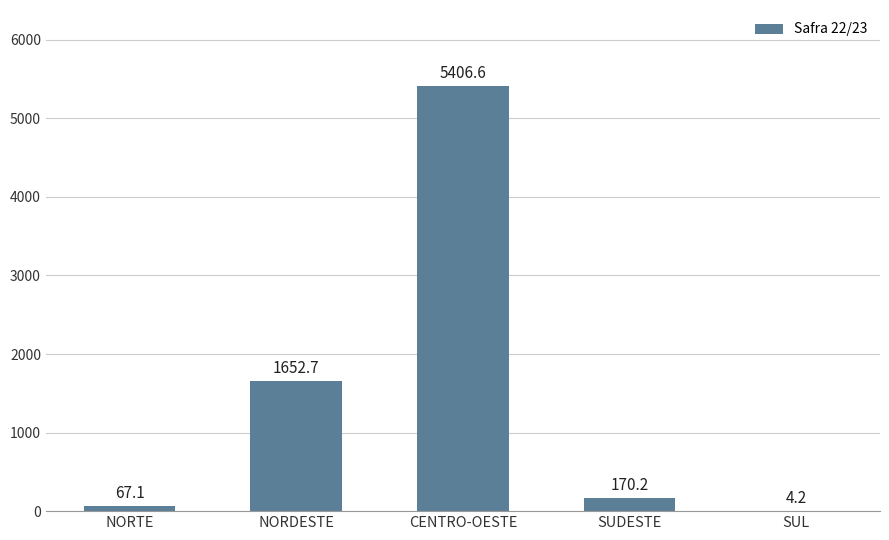

Between CENTRO-OESTE and NORDESTE, which is larger?

CENTRO-OESTE